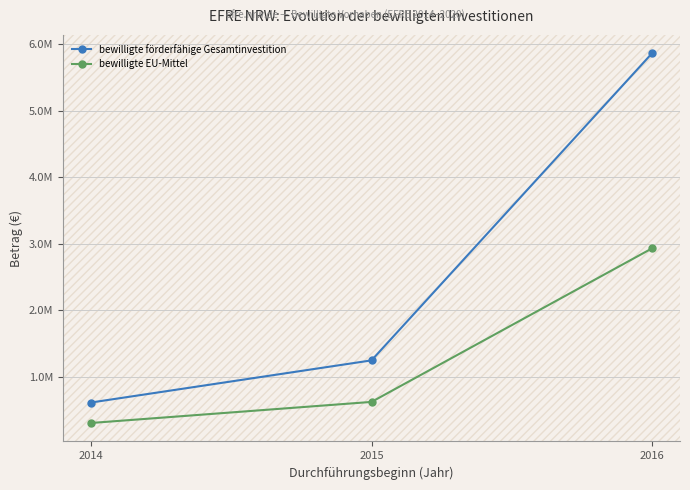

Where does the bewilligte EU-Mittel series first go above 623942?

2015